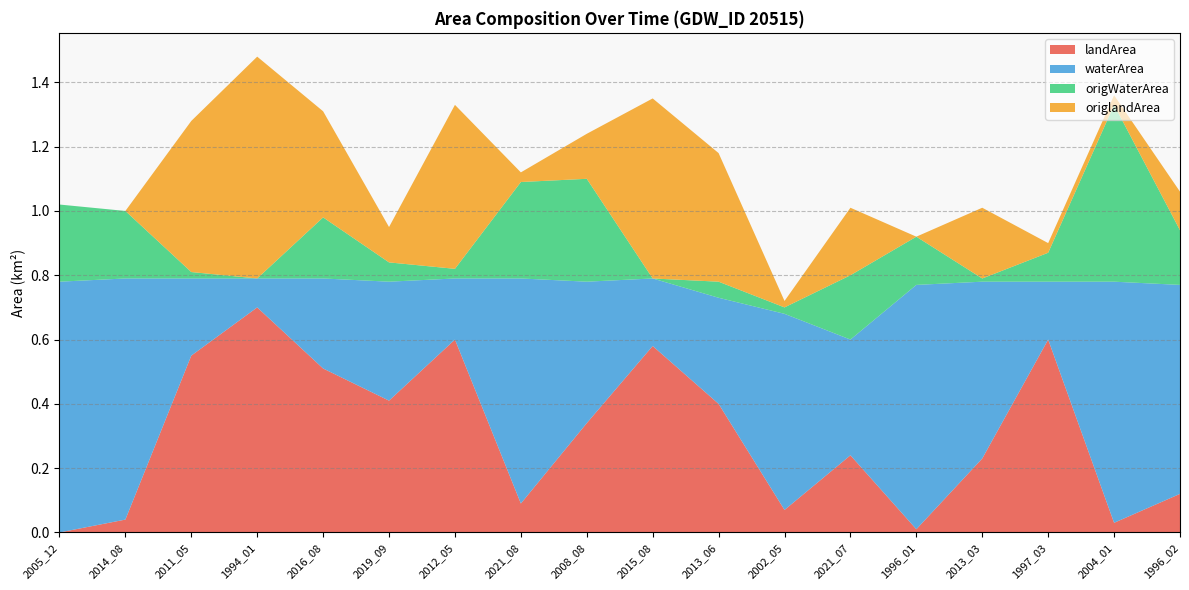

Reading left to right, extract all data points from this chart.

landArea: 2005_12=0.0	2014_08=0.0	2011_05=0.6	1994_01=0.7	2016_08=0.5	2019_09=0.4	2012_05=0.6	2021_08=0.1	2008_08=0.3	2015_08=0.6	2013_06=0.4	2002_05=0.1	2021_07=0.2	1996_01=0.0	2013_03=0.2	1997_03=0.6	2004_01=0.0	1996_02=0.1
waterArea: 2005_12=0.8	2014_08=0.8	2011_05=0.2	1994_01=0.1	2016_08=0.3	2019_09=0.4	2012_05=0.2	2021_08=0.7	2008_08=0.4	2015_08=0.2	2013_06=0.3	2002_05=0.6	2021_07=0.4	1996_01=0.8	2013_03=0.6	1997_03=0.2	2004_01=0.8	1996_02=0.7
origWaterArea: 2005_12=0.2	2014_08=0.2	2011_05=0.0	1994_01=0.0	2016_08=0.2	2019_09=0.1	2012_05=0.0	2021_08=0.3	2008_08=0.3	2015_08=0.0	2013_06=0.1	2002_05=0.0	2021_07=0.2	1996_01=0.1	2013_03=0.0	1997_03=0.1	2004_01=0.6	1996_02=0.2
origlandArea: 2005_12=0.0	2014_08=0.0	2011_05=0.5	1994_01=0.7	2016_08=0.3	2019_09=0.1	2012_05=0.5	2021_08=0.0	2008_08=0.1	2015_08=0.6	2013_06=0.4	2002_05=0.0	2021_07=0.2	1996_01=0.0	2013_03=0.2	1997_03=0.0	2004_01=0.0	1996_02=0.1